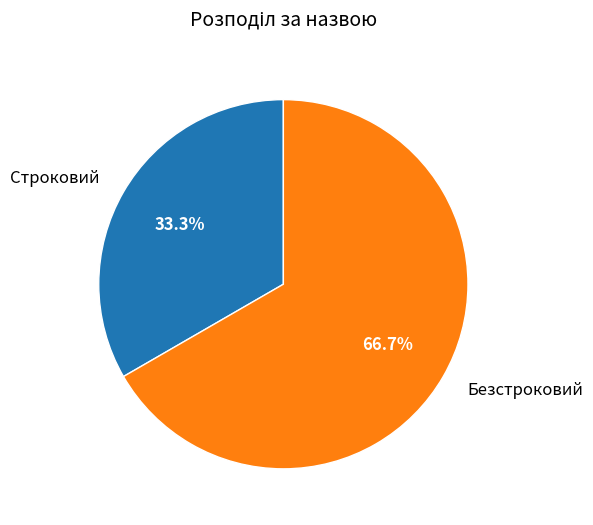

Combined, do Безстроковий and Строковий account for over 50%?

Yes